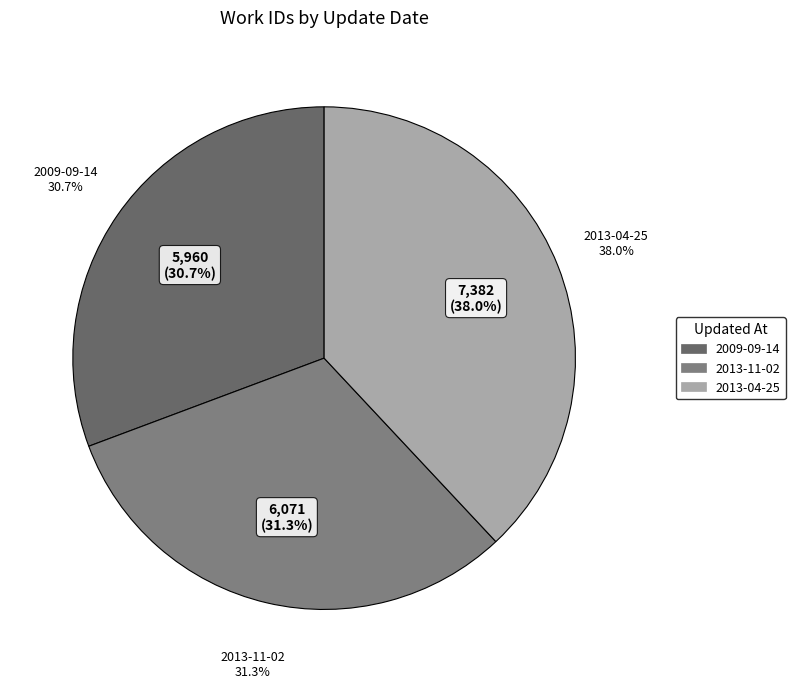

Is the sum of 2013-04-25 and 2013-11-02 greater than half?

Yes